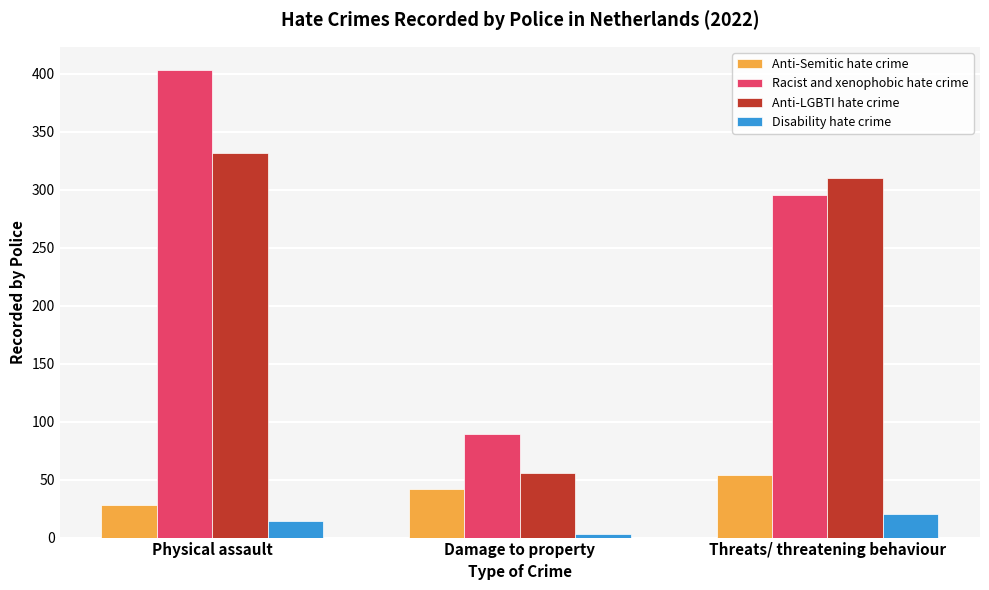

Is the value of Disability hate crime at Threats/ threatening behaviour greater than the value of Racist and xenophobic hate crime at Threats/ threatening behaviour?

No